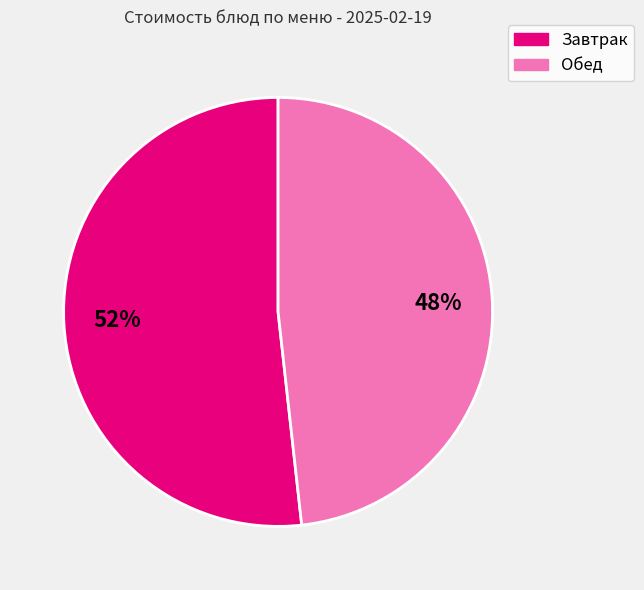

How many segments does this pie chart have?

2